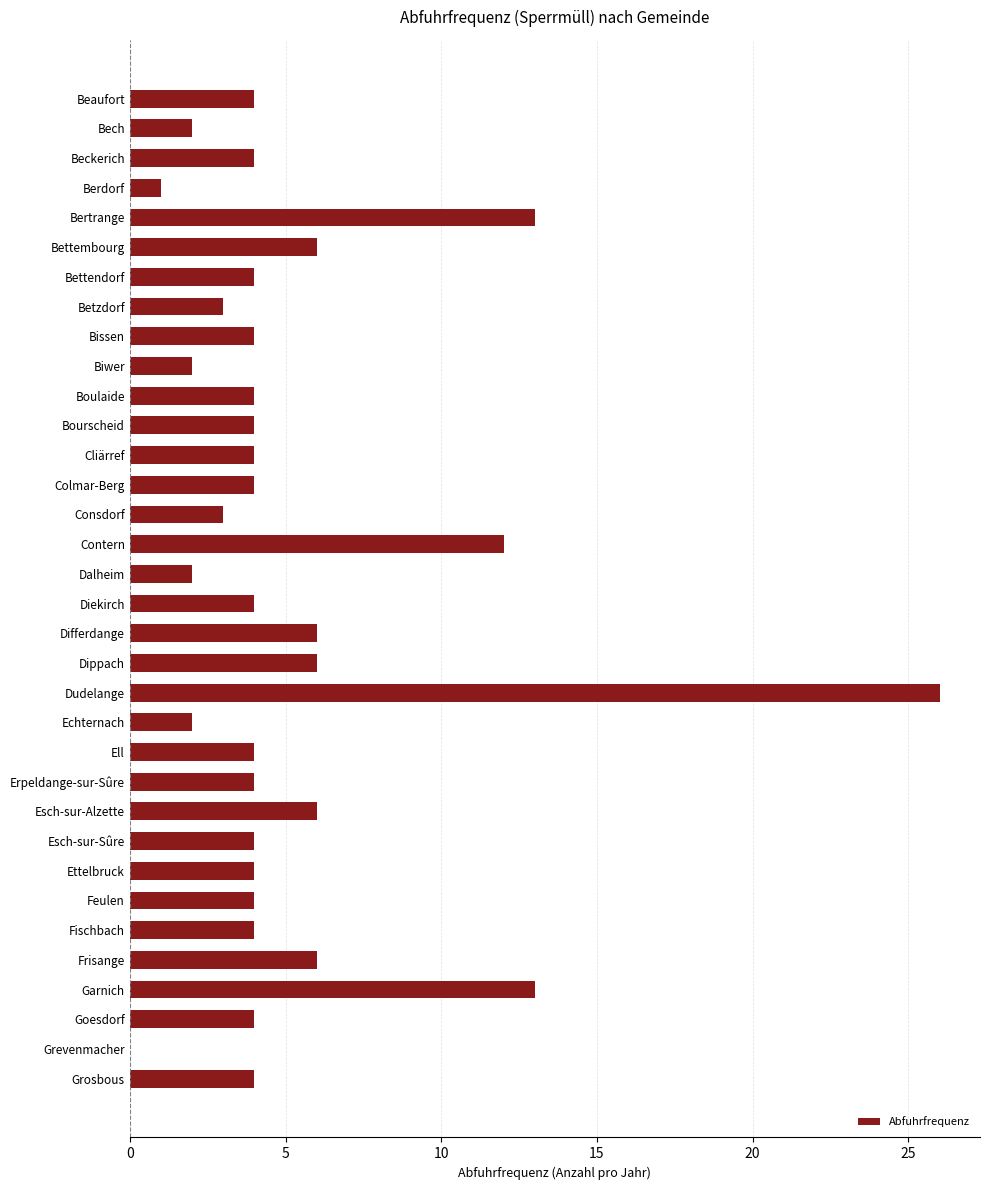

Which has a higher value, Biwer or Bettendorf?

Bettendorf